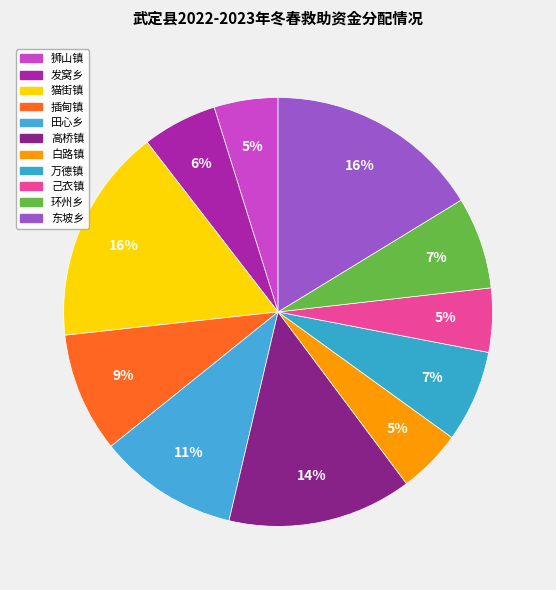

Is it true that 狮山镇 is 5% of the pie?

True